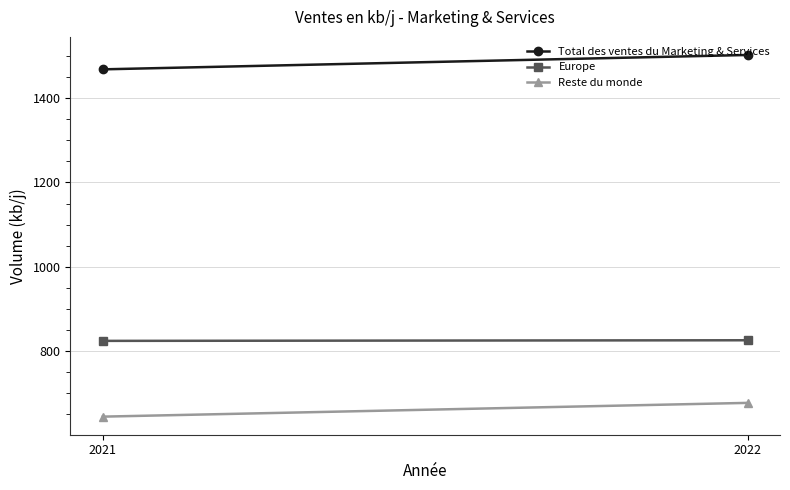

How many values in the Reste du monde series are below 676?

1